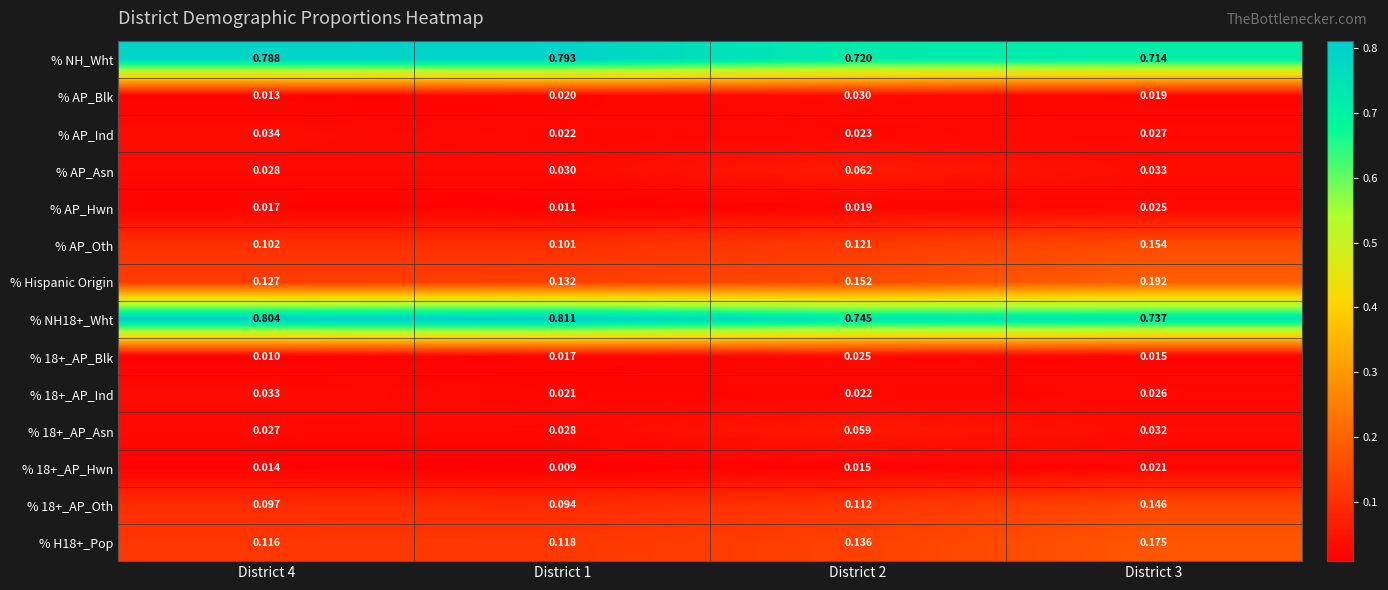

Which series has the largest range (max minus min)?

% NH_Wht